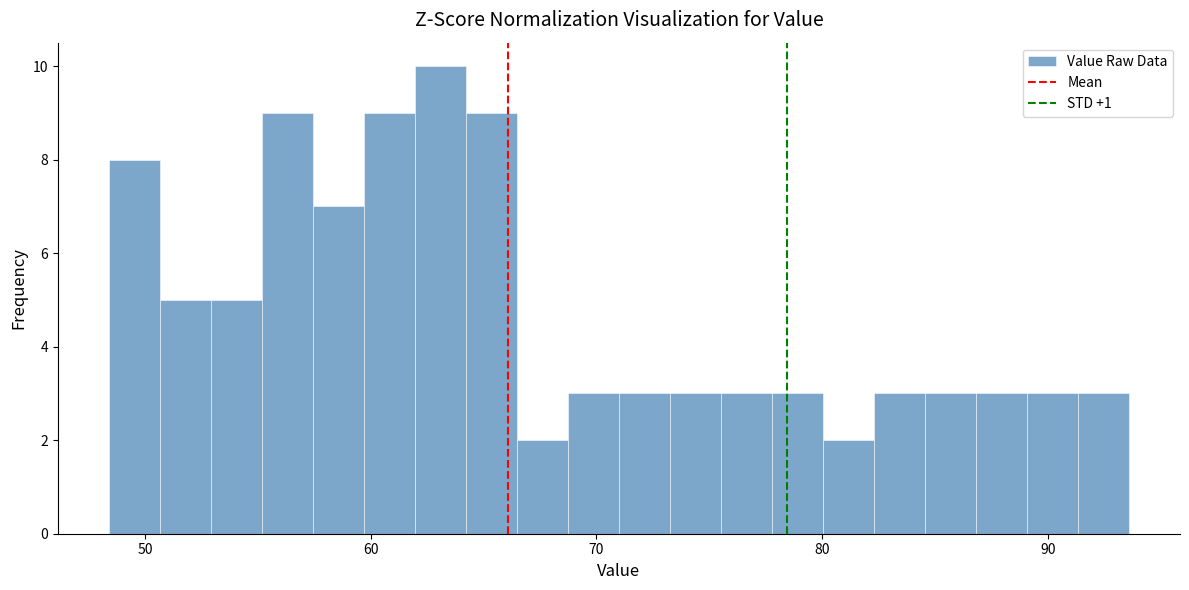

Around what value on the x-axis is the tallest bar? Give the approximate position of its centre, as read against the axis.

63